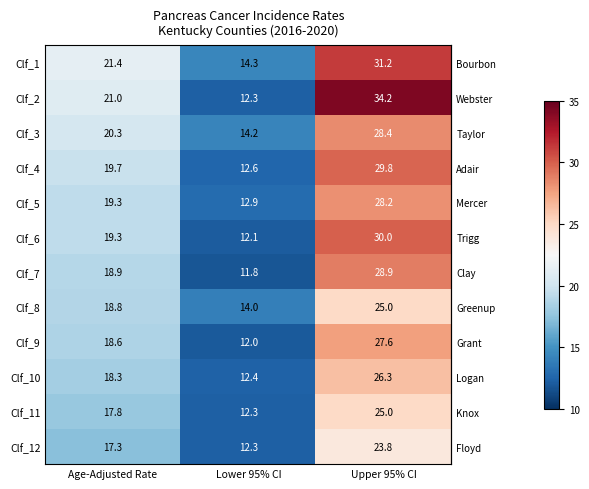

Is the value of Clf_2 at Upper 95% CI greater than the value of Clf_5 at Age-Adjusted Rate?

Yes